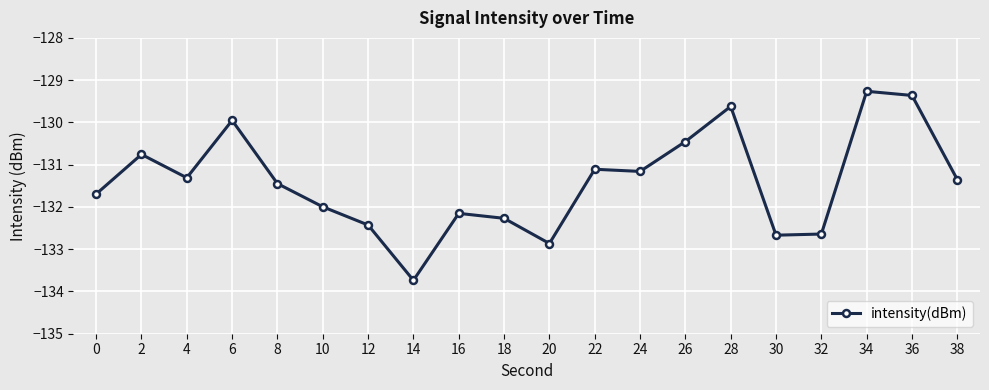

At which label does the data first exceed -131?

2